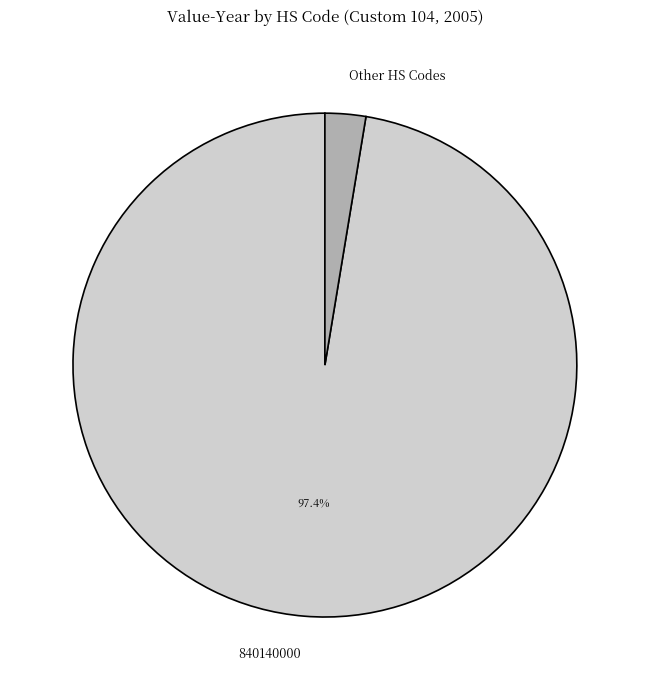

Between Other HS Codes and 840140000, which is larger?

840140000